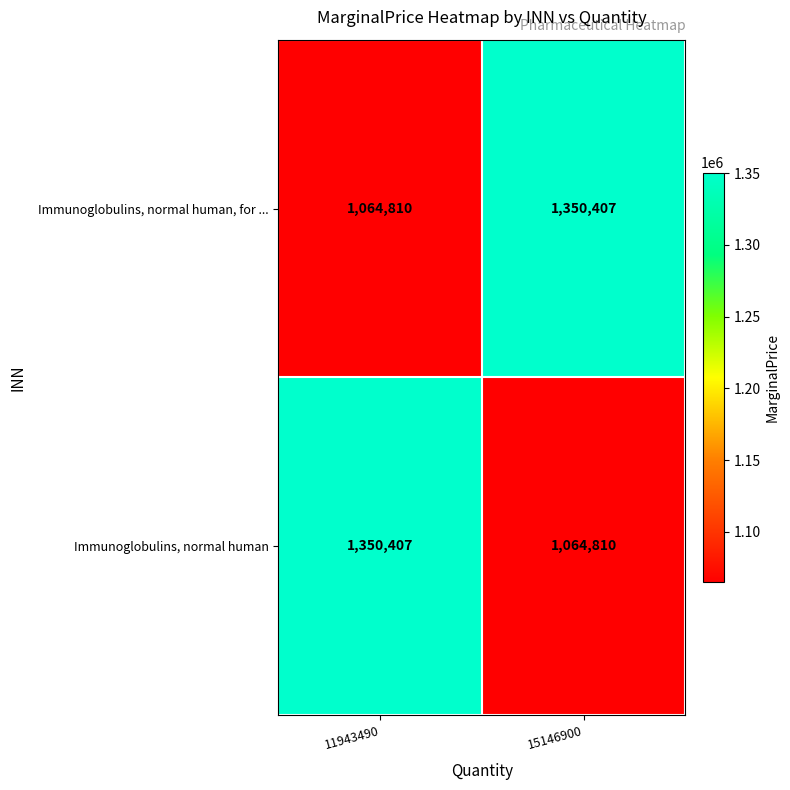

What is the total value across all series at 11943490?

2415217